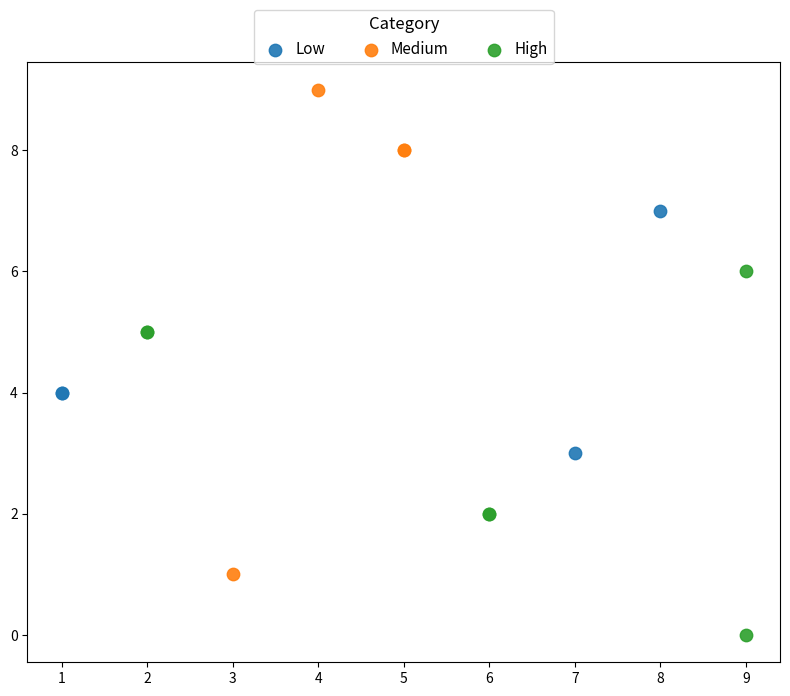

Which series has the largest Y range (max minus min)?

Medium